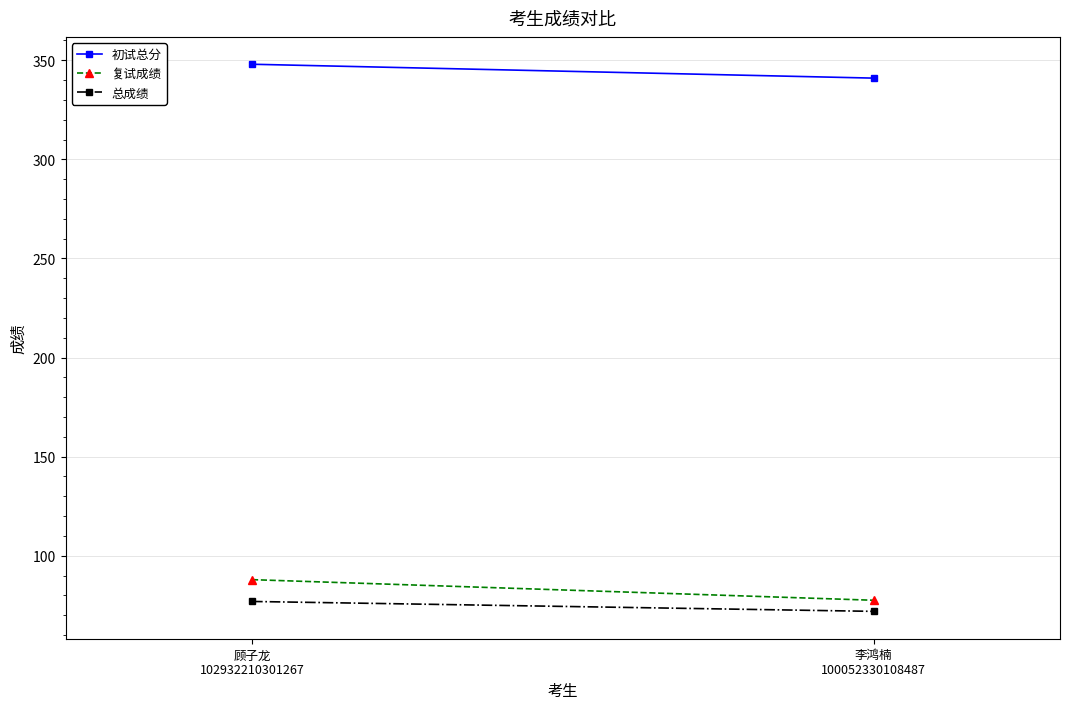

The 复试成绩 series shows 77.5 at 李鸿楠
100052330108487. True or false?

True